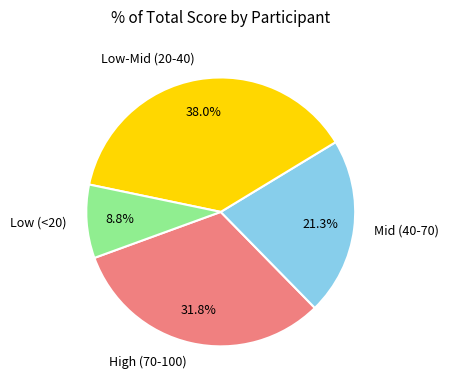

What is the ratio of the value at Low-Mid (20-40) to the value at Mid (40-70)?

1.8